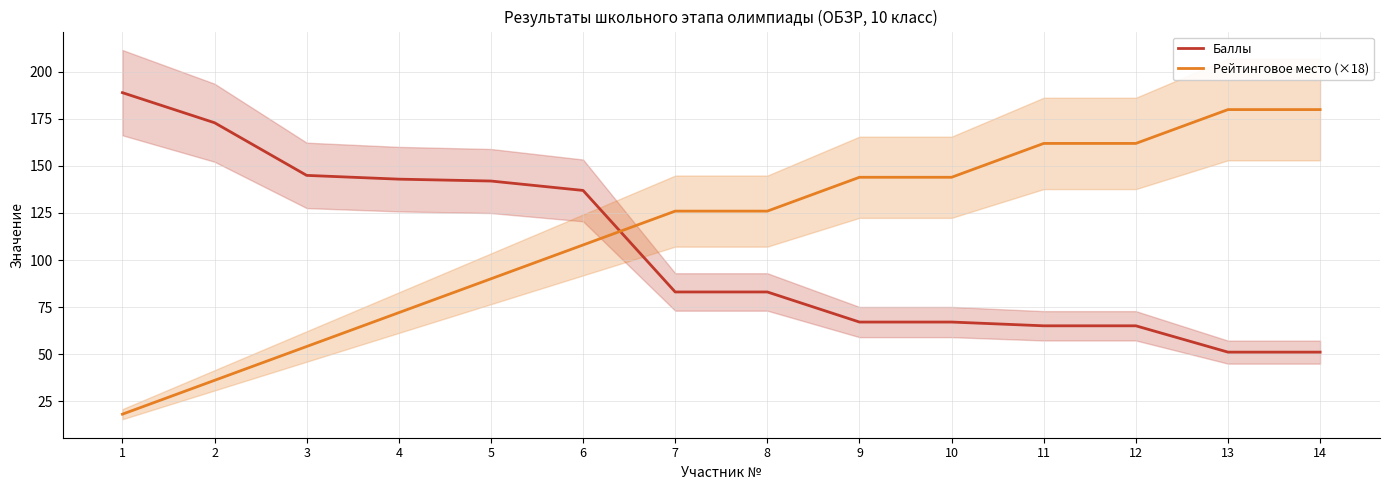

True or false: Баллы has more than 2 interior local peaks.

False